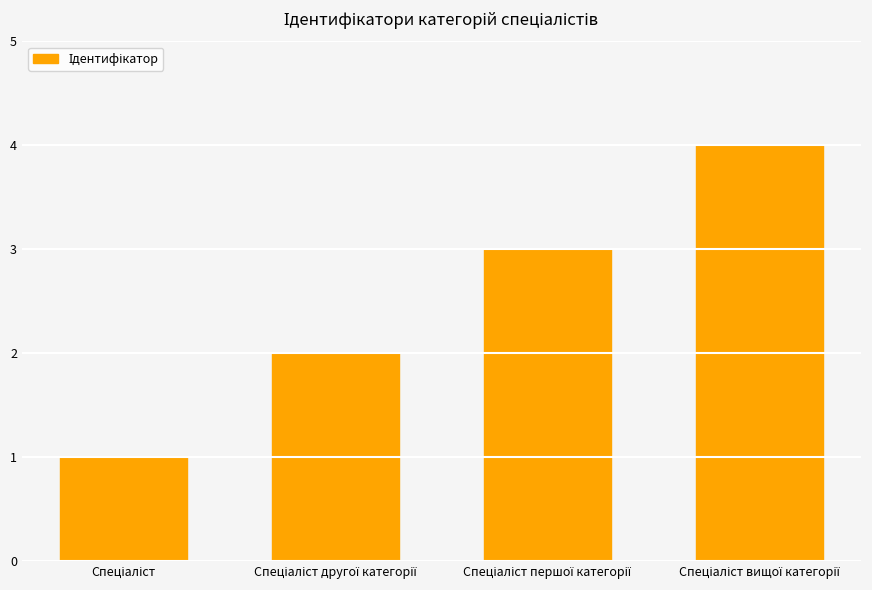

What is the maximum value shown in the chart?

4